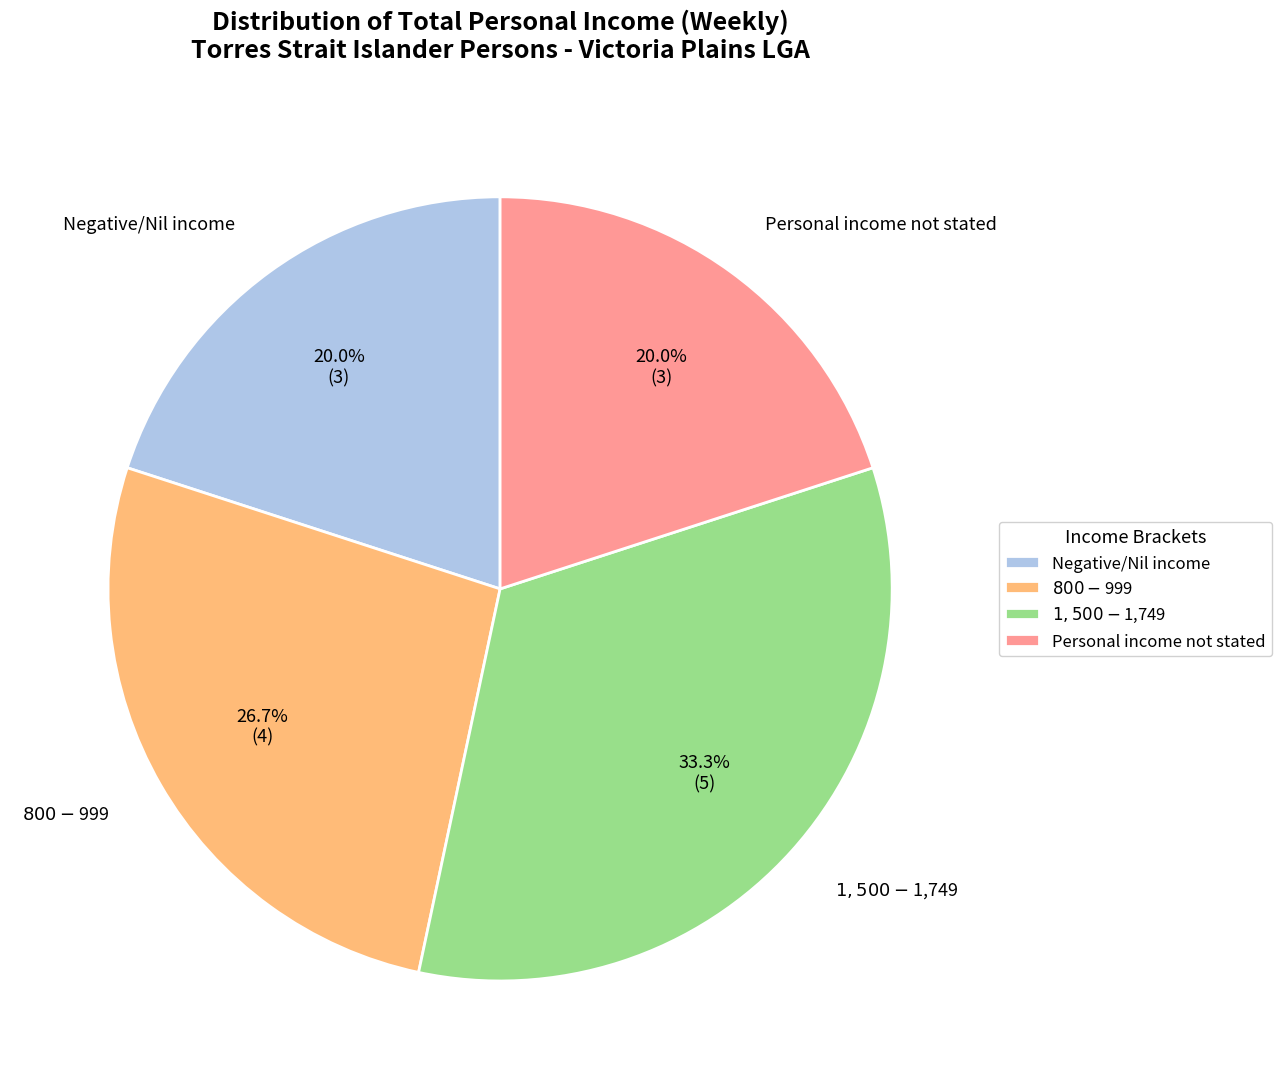

To the nearest percent, what portion does $800-$999 represent?

27%